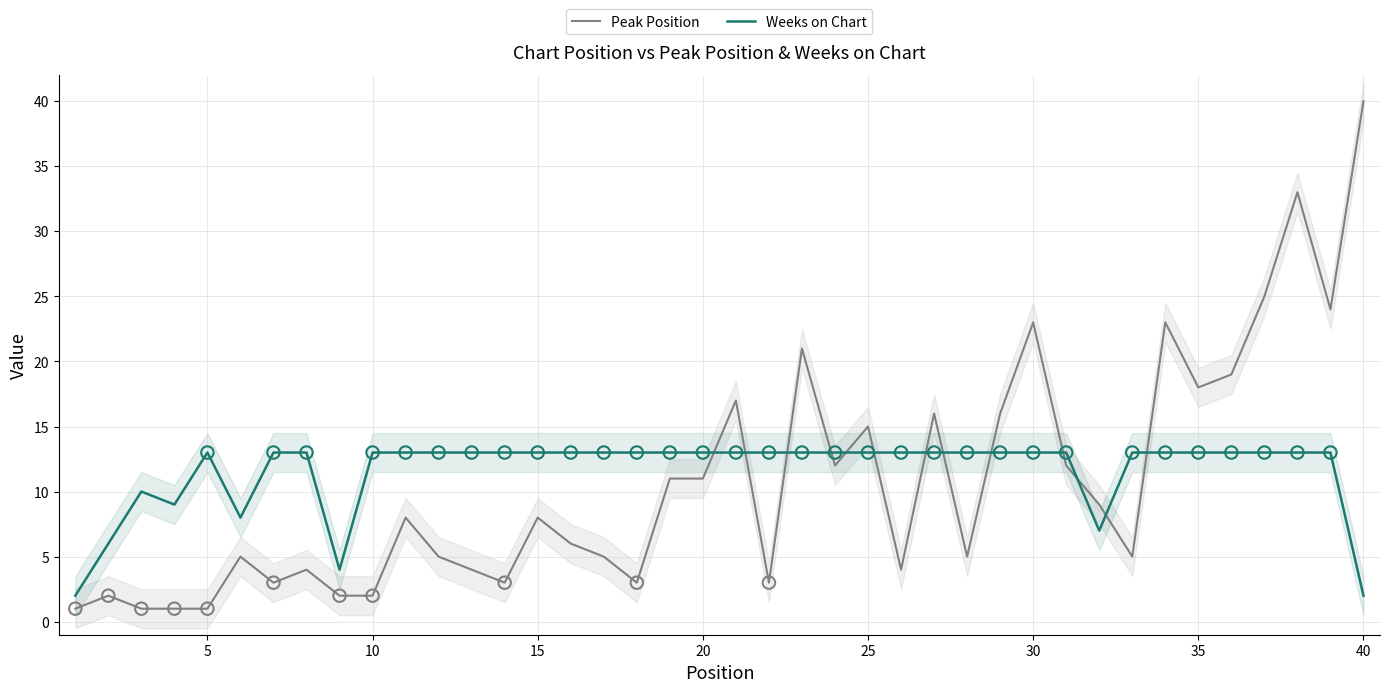

Which series reaches the minimum Y coordinate?

Peak Position